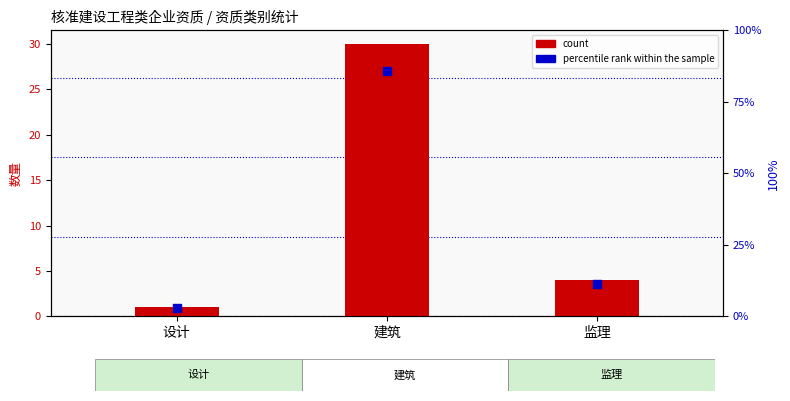

Which series reaches the minimum Y coordinate?

count